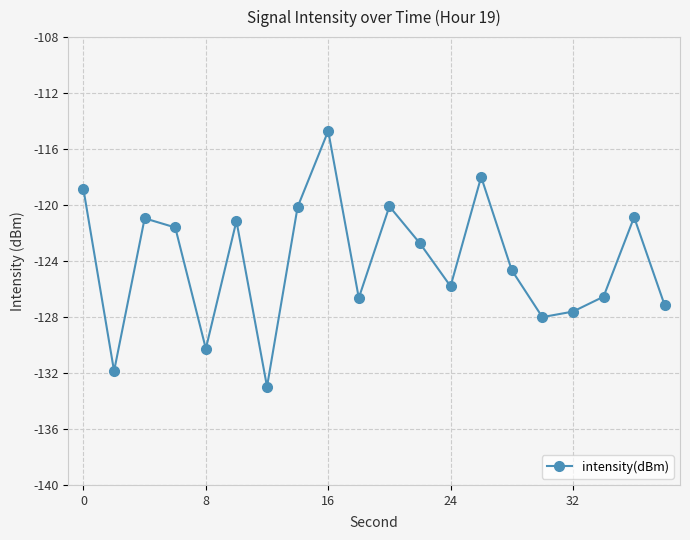

What is the value of the 12th point from the left?

-122.7